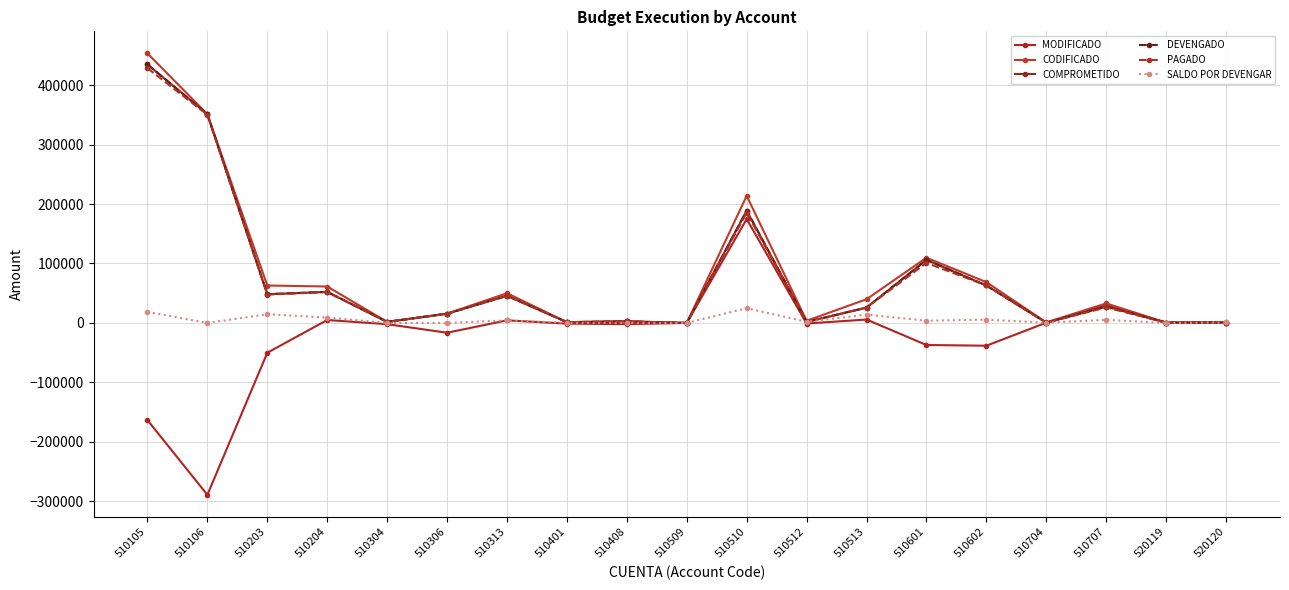

The value of PAGADO at 510601 is 100969.4. True or false?

True